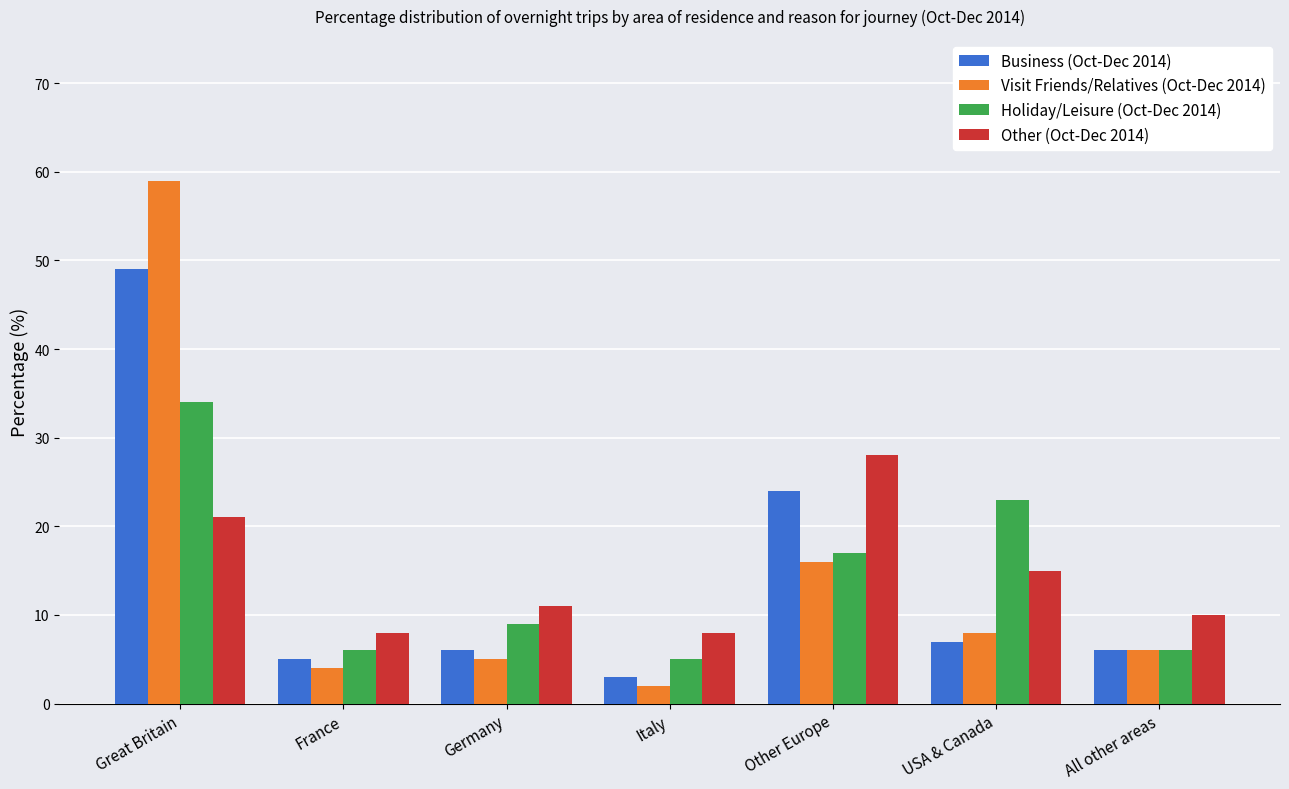

What is the total value across all series at France?

23